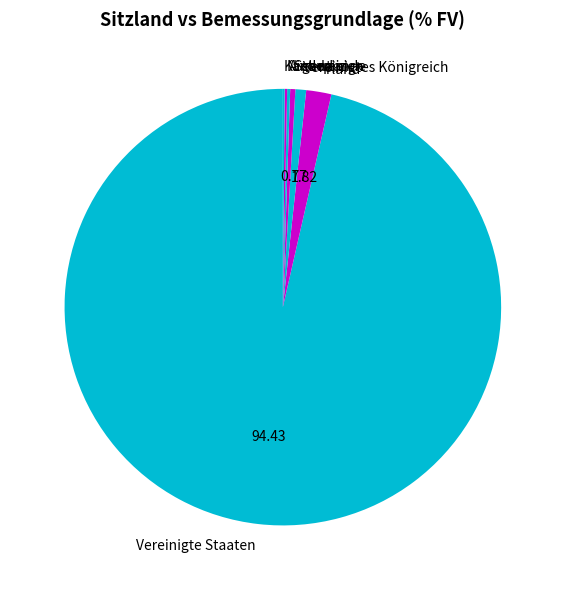

Which has a higher value, Vereinigtes Königreich or Vereinigte Staaten?

Vereinigte Staaten